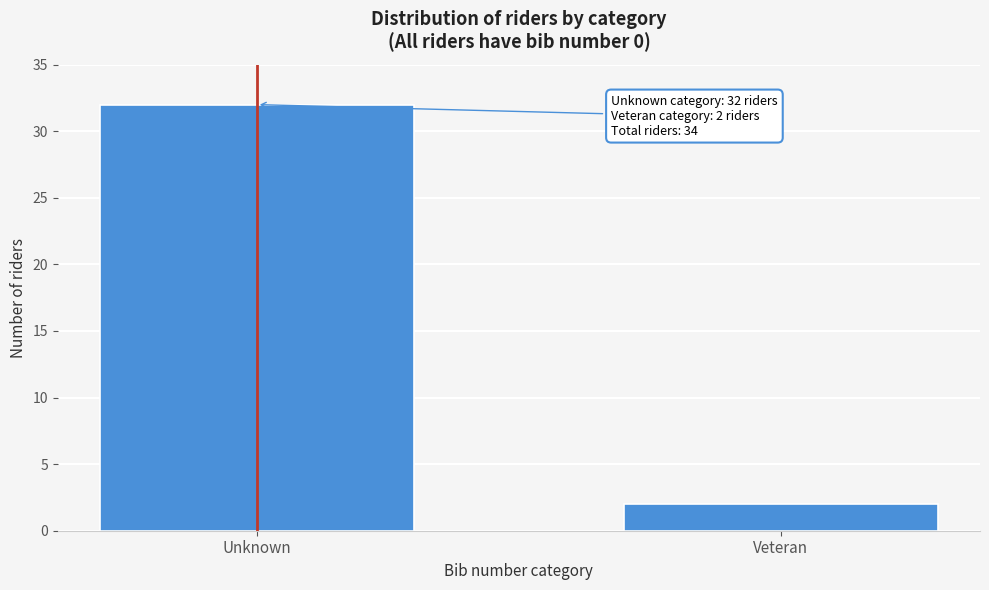

Reading right to left, transcribe all the data shown in this chart.

Veteran=2	Unknown=32